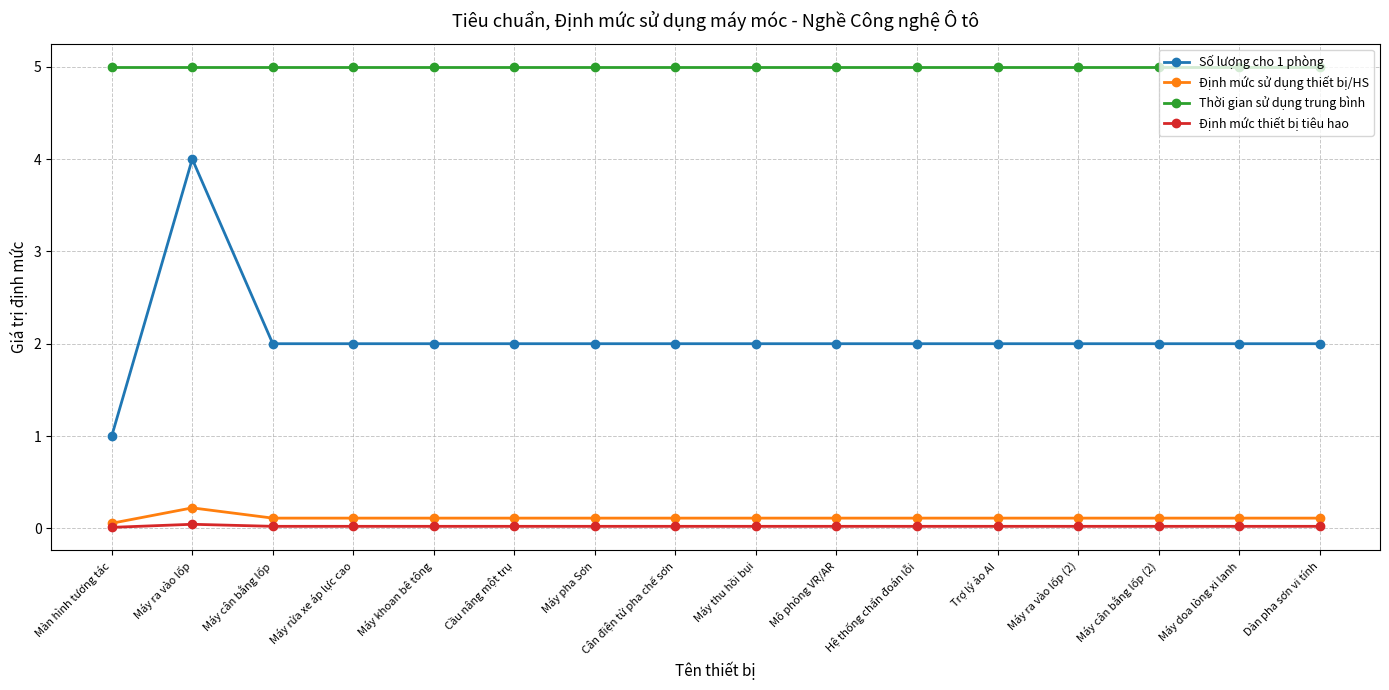

What is the total value across all series at Máy thu hồi bụi?

7.1